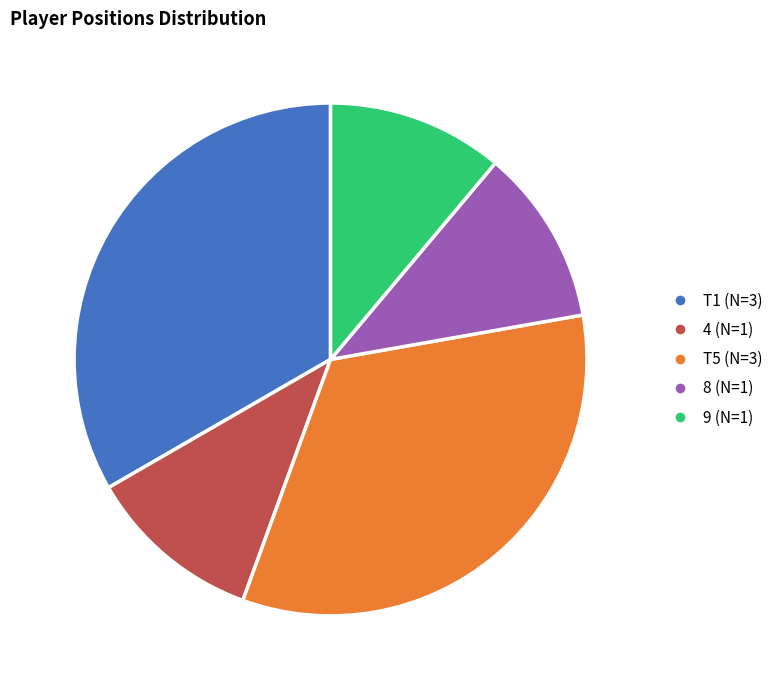

Combined, do 8 (N=1) and T1 (N=3) account for over 50%?

No